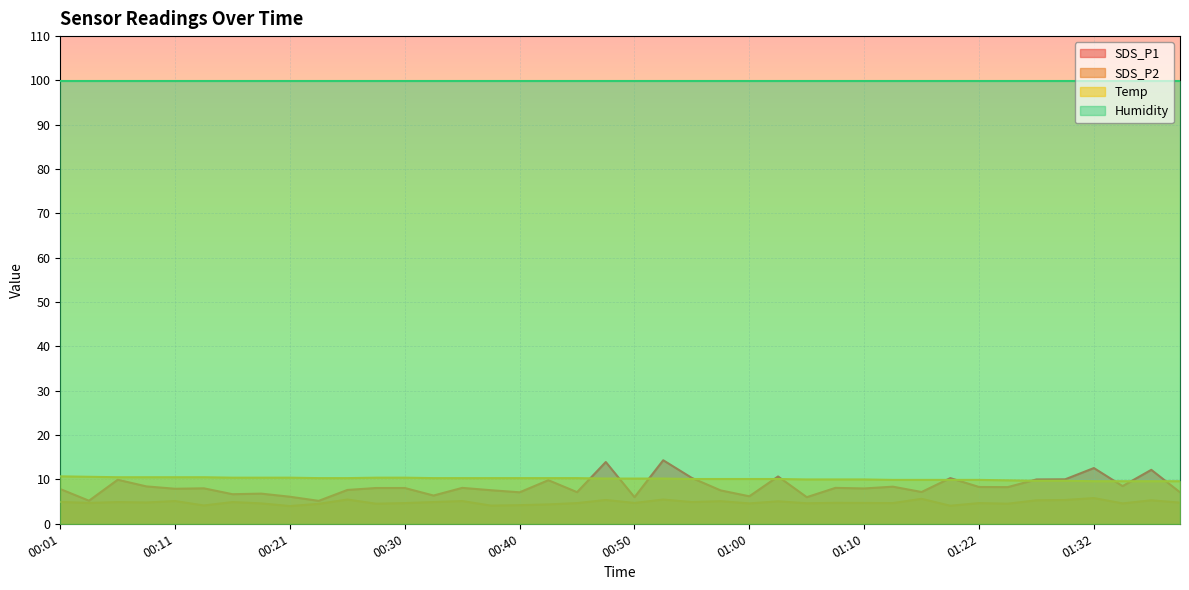

What is the sum of all SDS_P2 values?

192.6